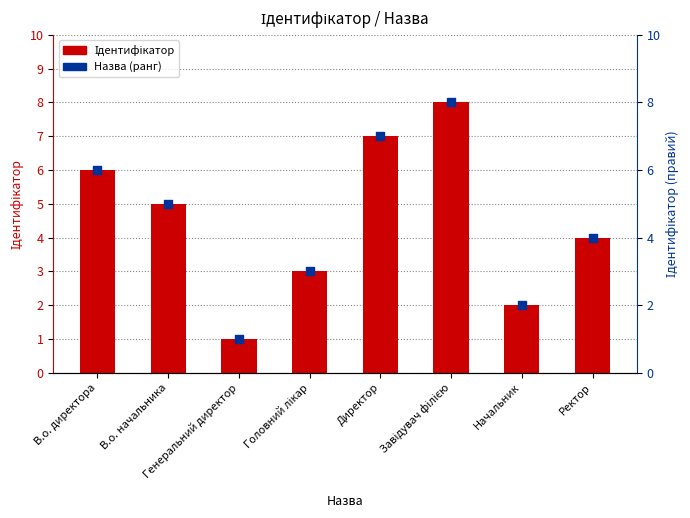

Which series contains the lowest Y value?

Ідентифікатор